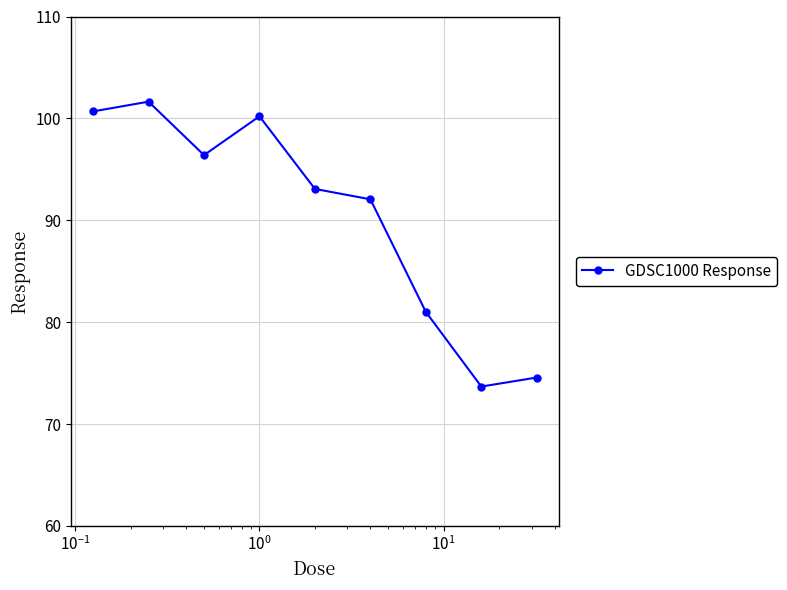

What is the sum of all values?

813.3